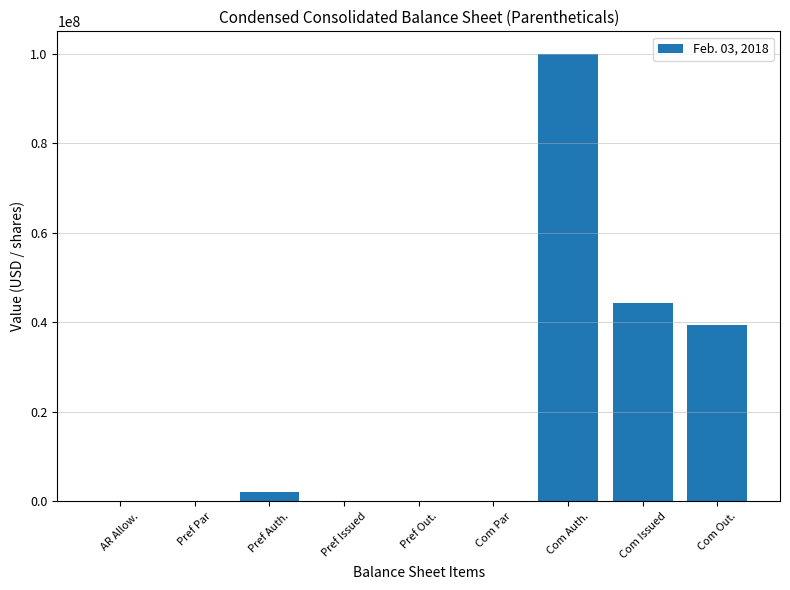

Count the number of categories in the chart.

9